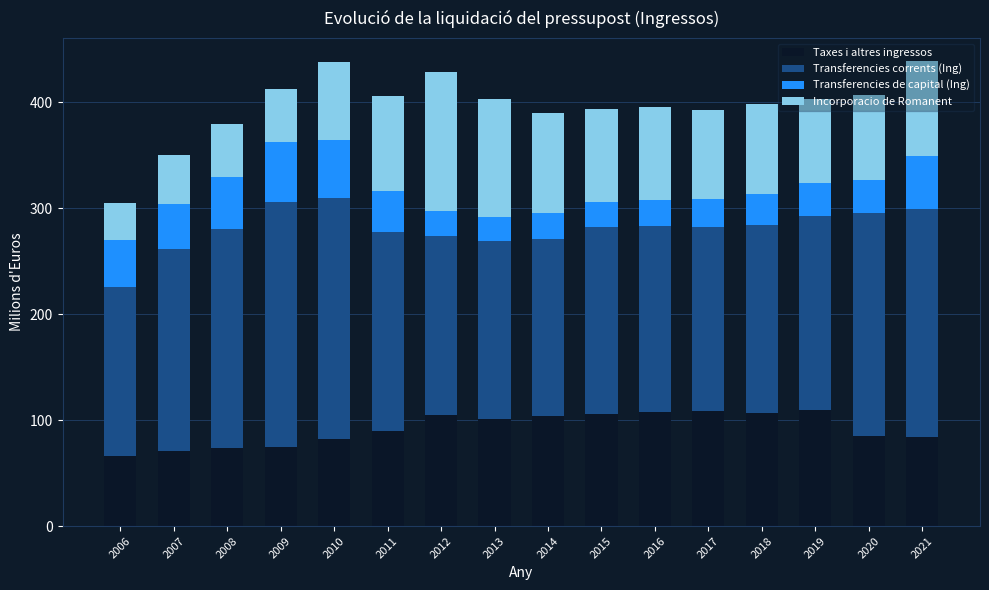

What is the difference between the maximum and minimum values in the Taxes i altres ingressos series?

43.4